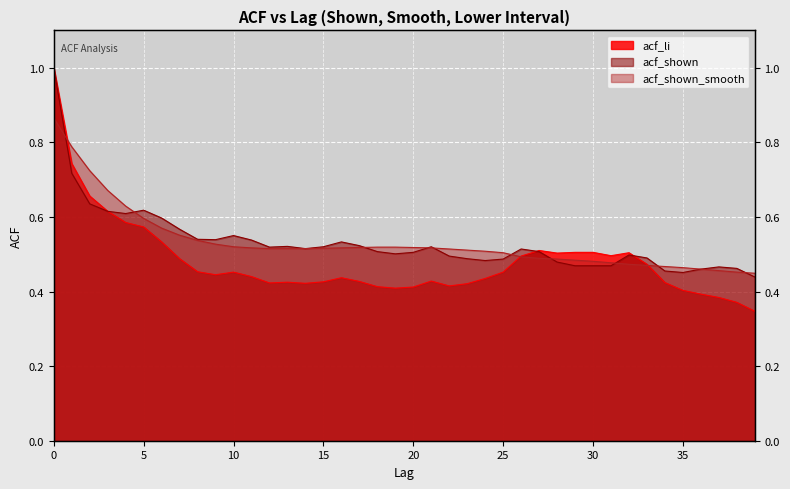

True or false: acf_li and acf_shown_smooth cross at least once.

True